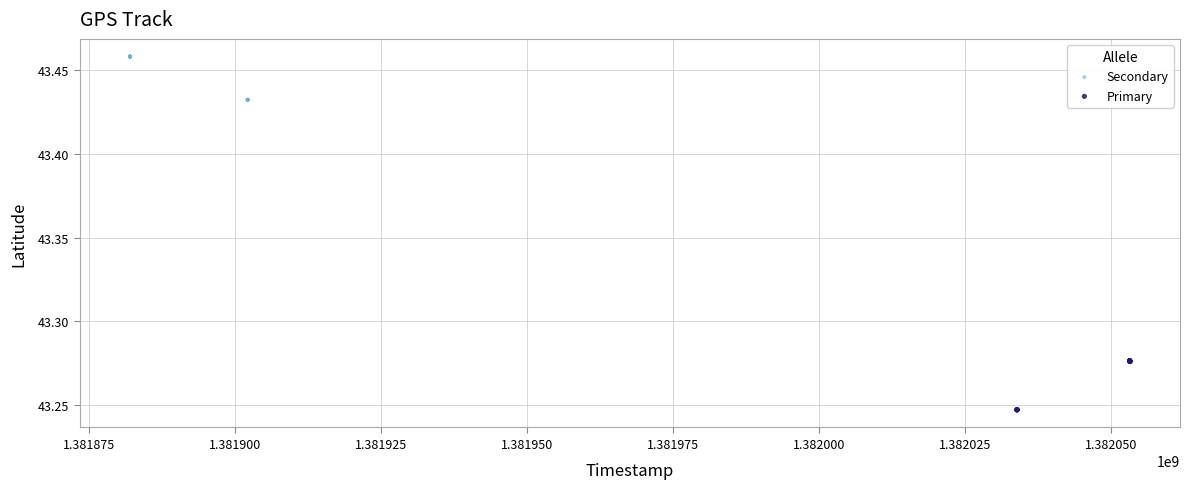

Which series contains the highest Y value?

Secondary